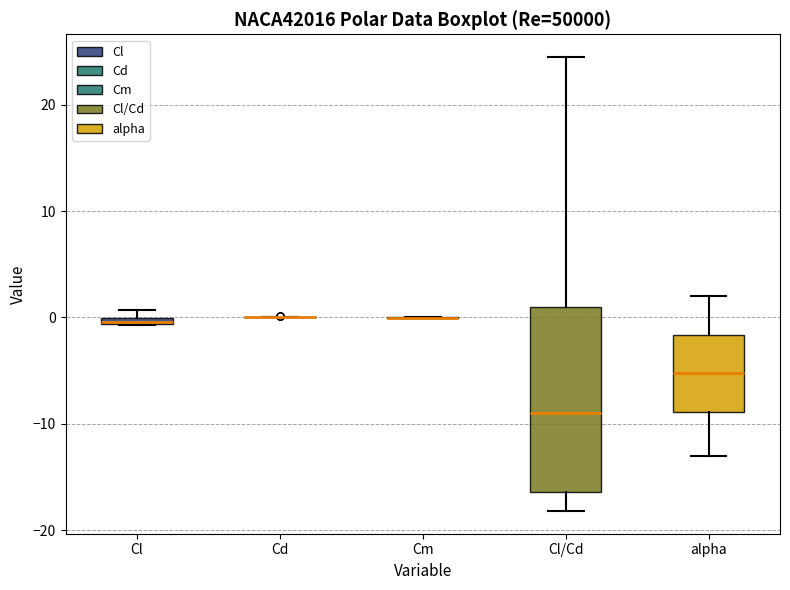

Which box is the tallest, from its lower edge to its upper edge?

Cl/Cd